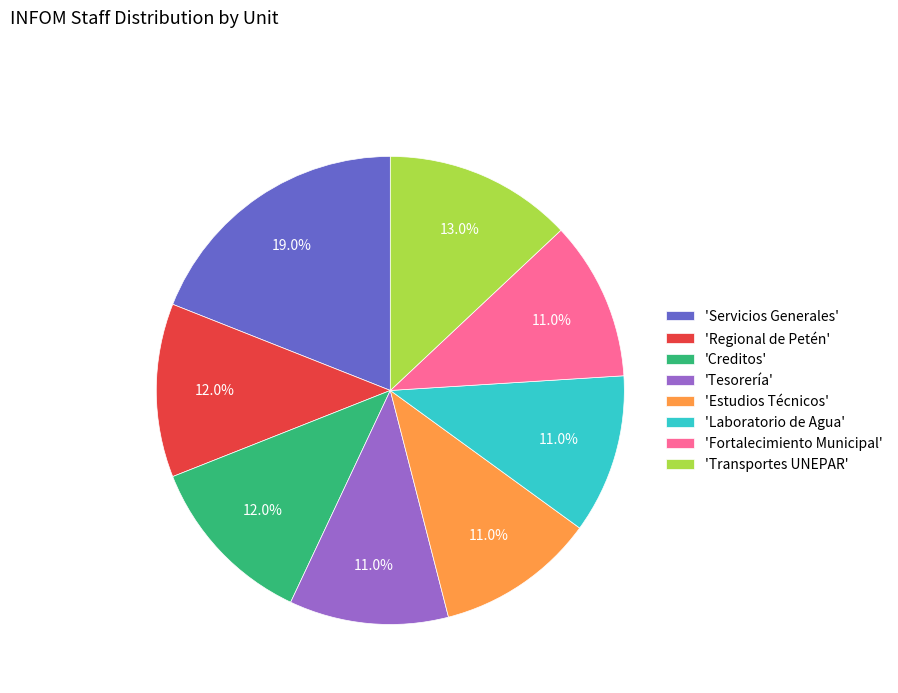

Is the sum of 'Estudios Técnicos' and 'Tesorería' greater than half?

No